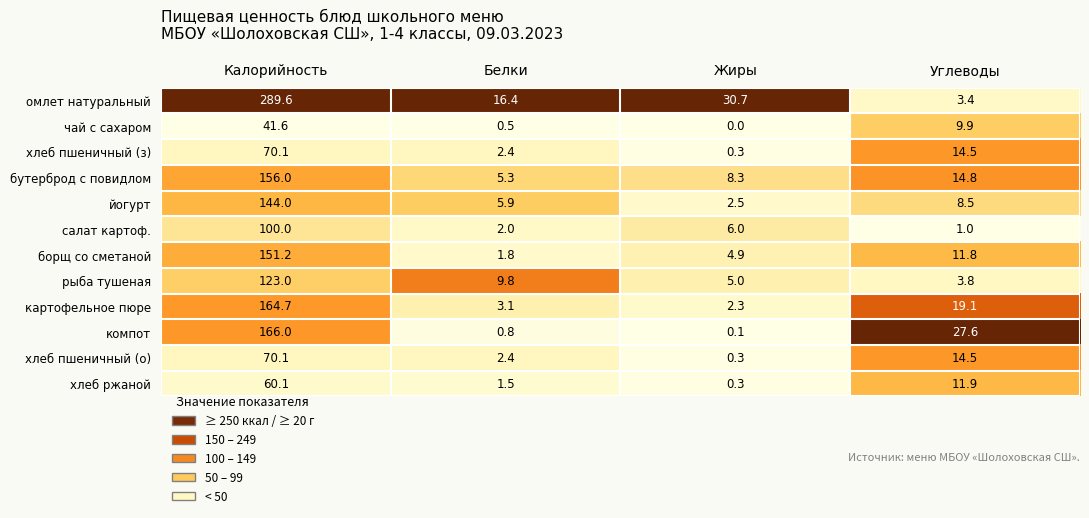

What is the average value of the бутерброд с повидлом series?

46.1